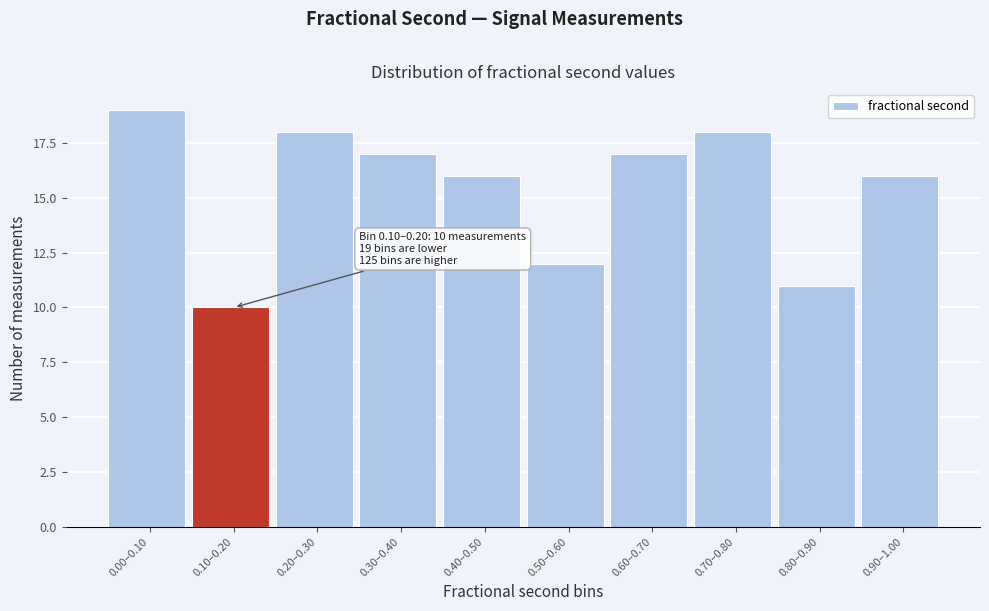

Reading right to left, what are all the values shown in this chart?

16	11	18	17	12	16	17	18	10	19